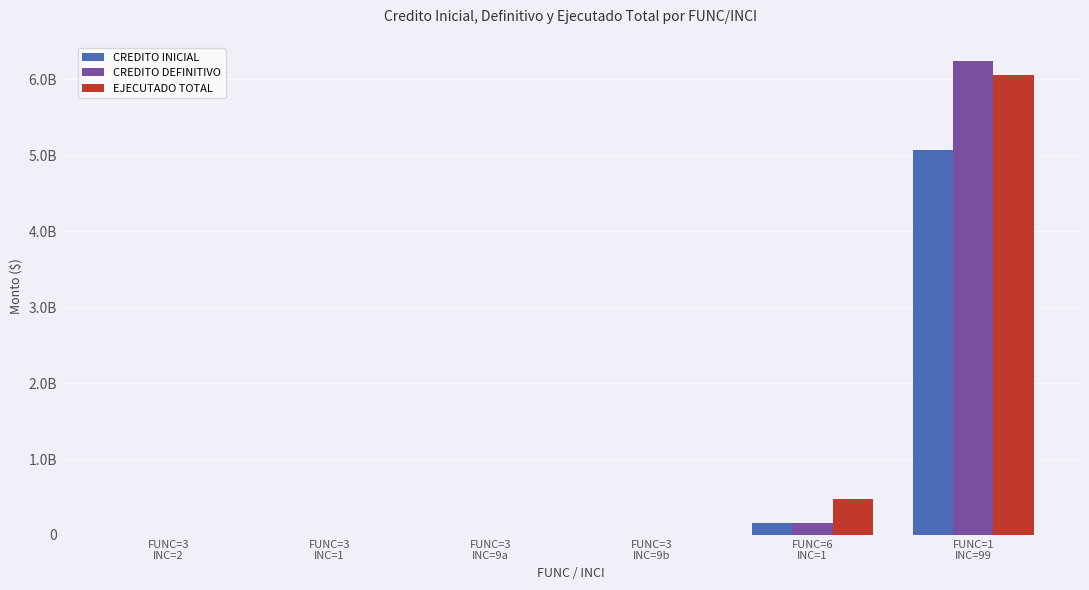

Are the bars grouped side by side (vs. stacked)?

Yes